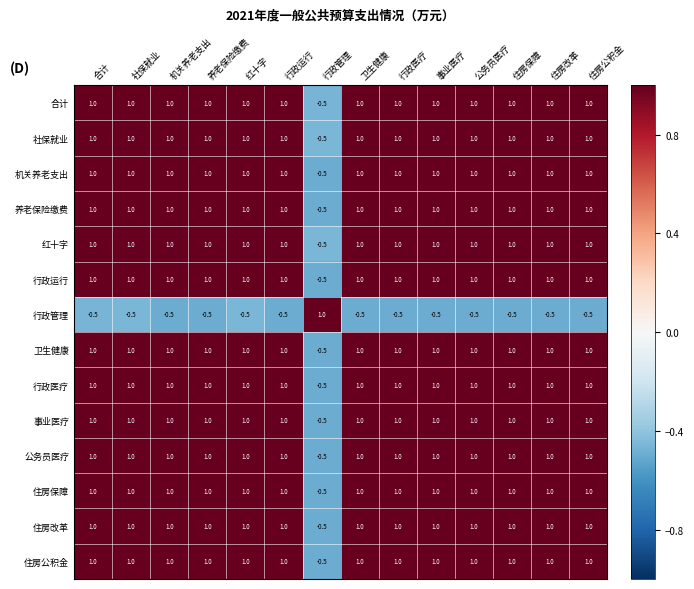

What is the maximum value for 住房改革?

1.0